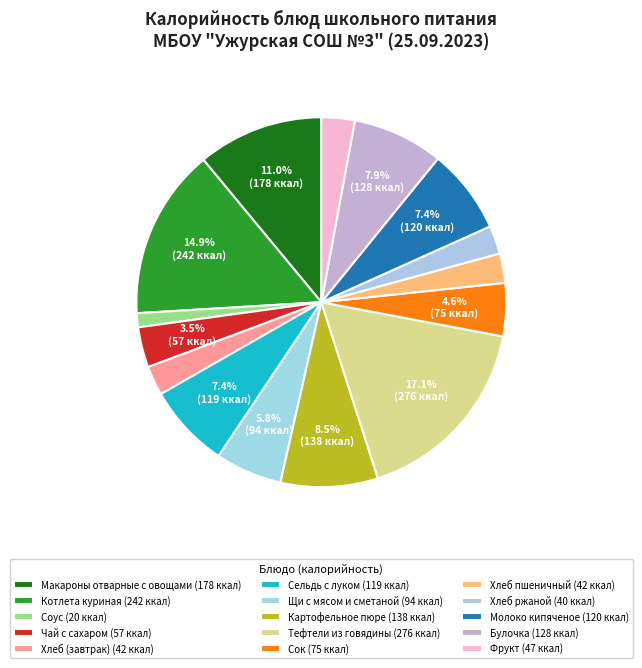

Count the number of slices in the pie.

15